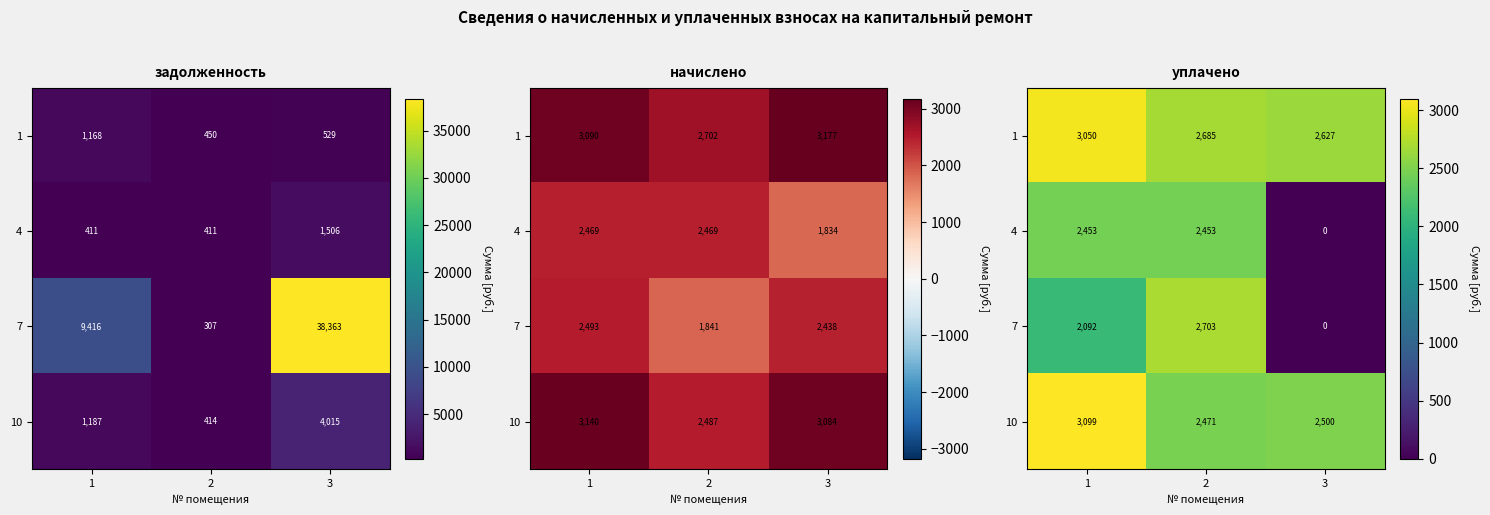

At which label is 1 closest to 2838?

2